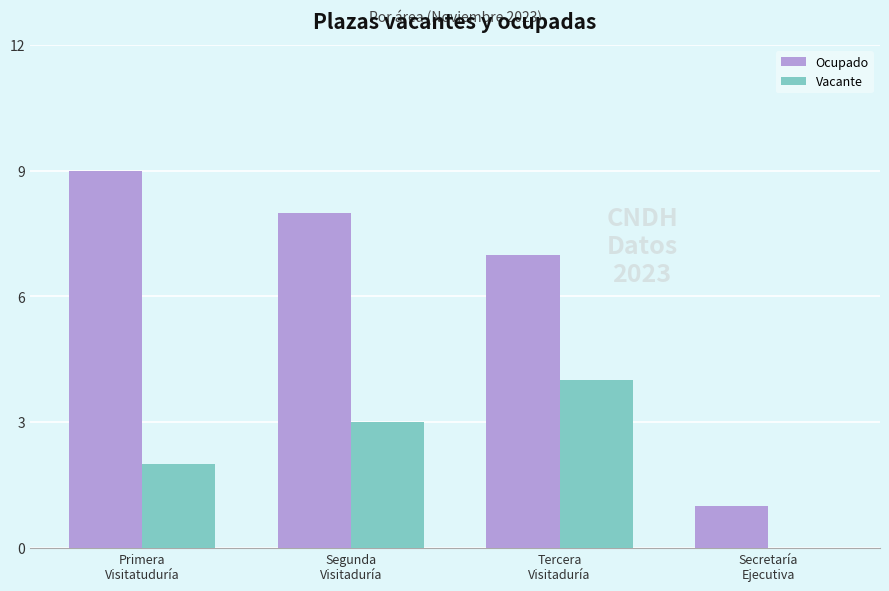

What is the sum of all Ocupado values?

25